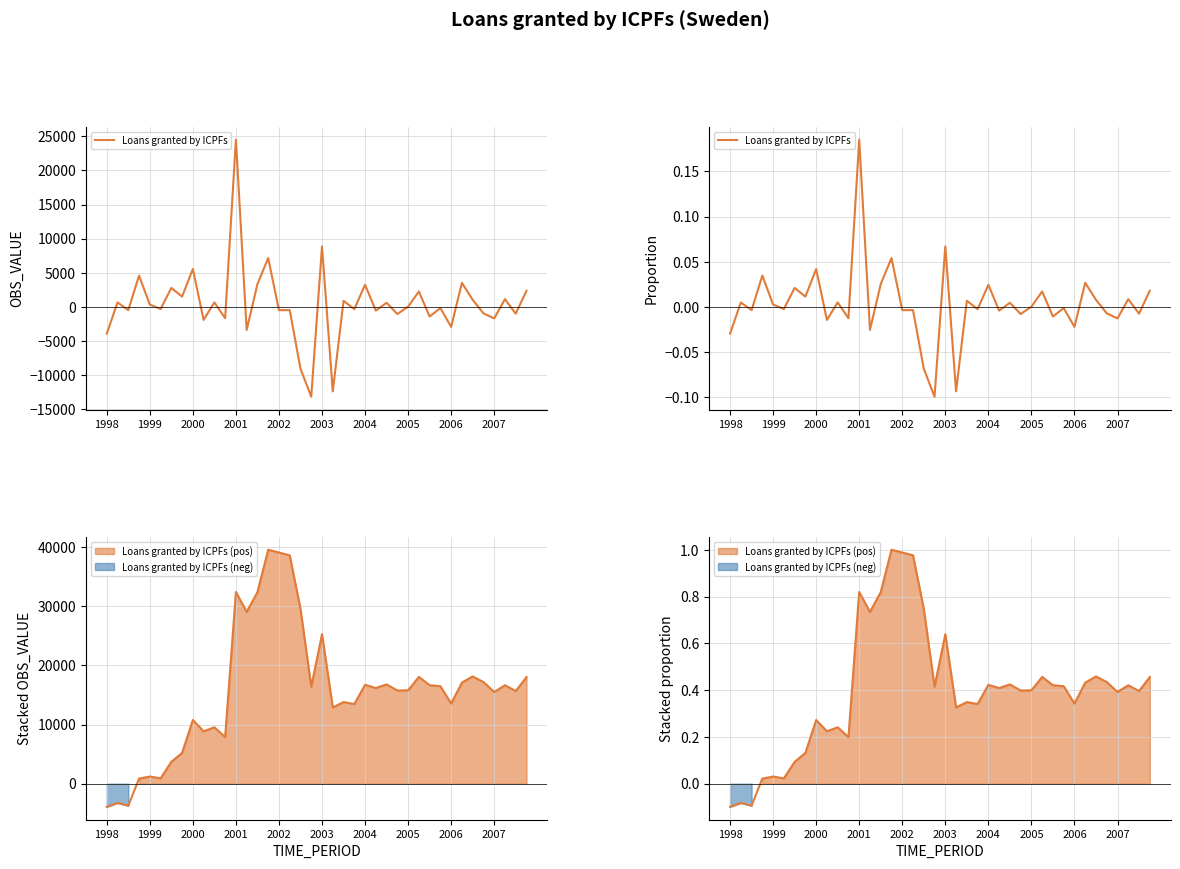

Reading right to left, transcribe all the data shown in this chart.

0.0	-0.0	0.0	-0.0	-0.0	0.0	0.0	-0.0	-0.0	-0.0	0.0	0.0	-0.0	0.0	-0.0	0.0	-0.0	0.0	-0.1	0.1	-0.1	-0.1	-0.0	-0.0	0.1	0.0	-0.0	0.2	-0.0	0.0	-0.0	0.0	0.0	0.0	-0.0	0.0	0.0	-0.0	0.0	-0.0